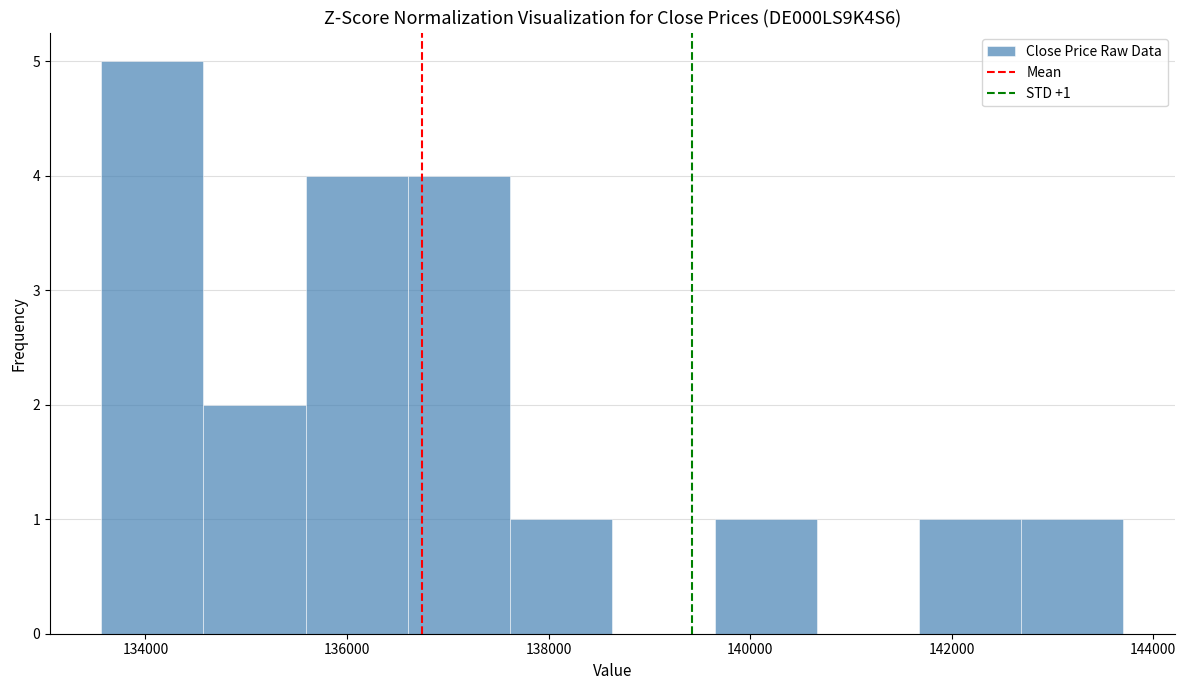

Which range on the x-axis has the tallest bar?

133600 to 134600